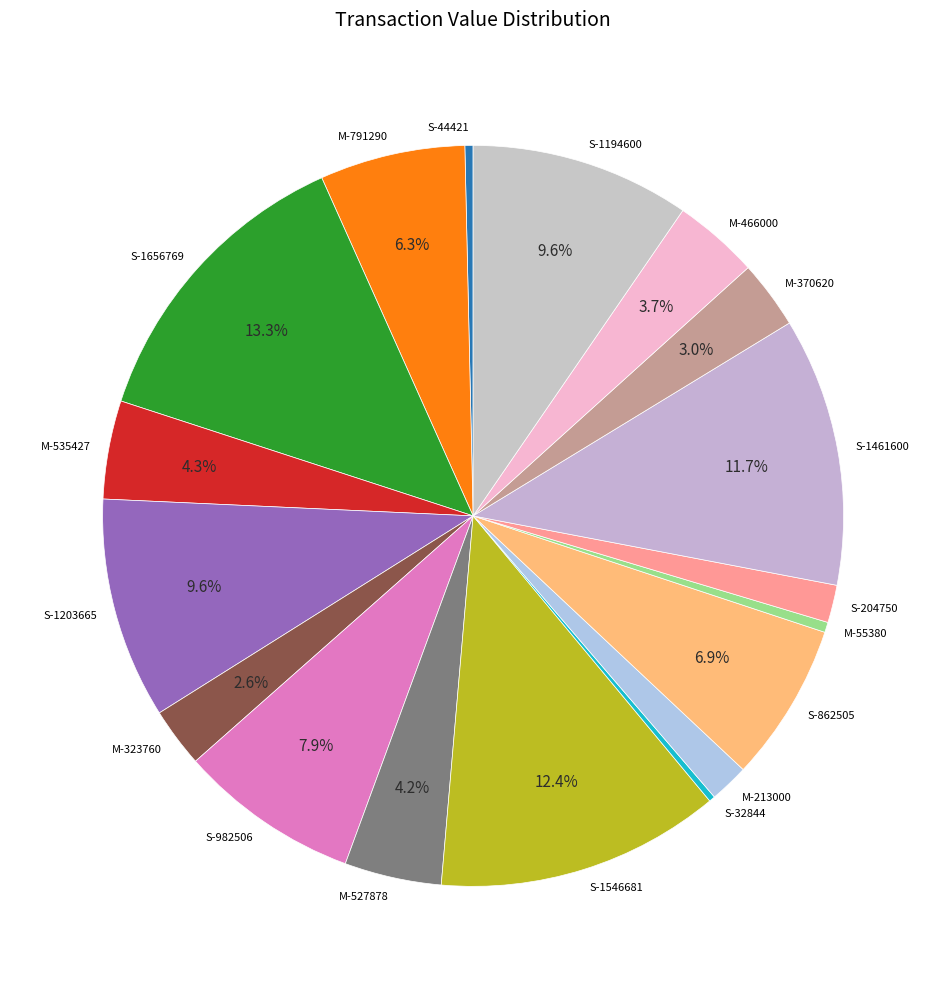

To the nearest percent, what portion does M-527878 represent?

4%